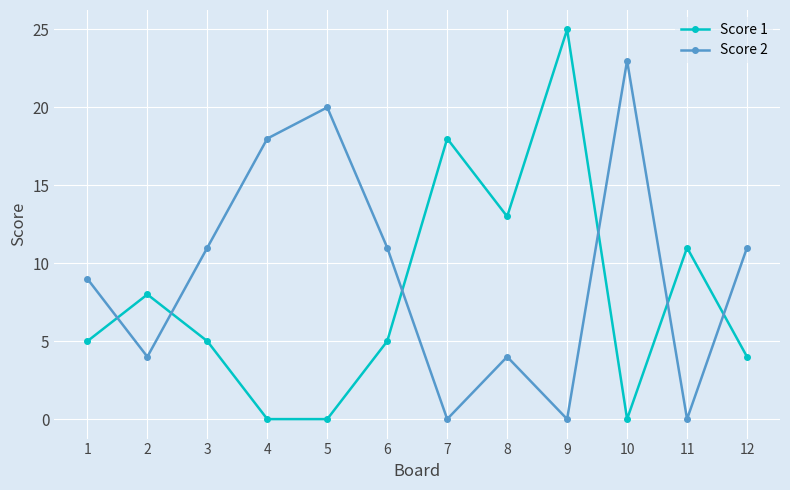

What is the difference between the maximum and minimum values in the Score 1 series?

25